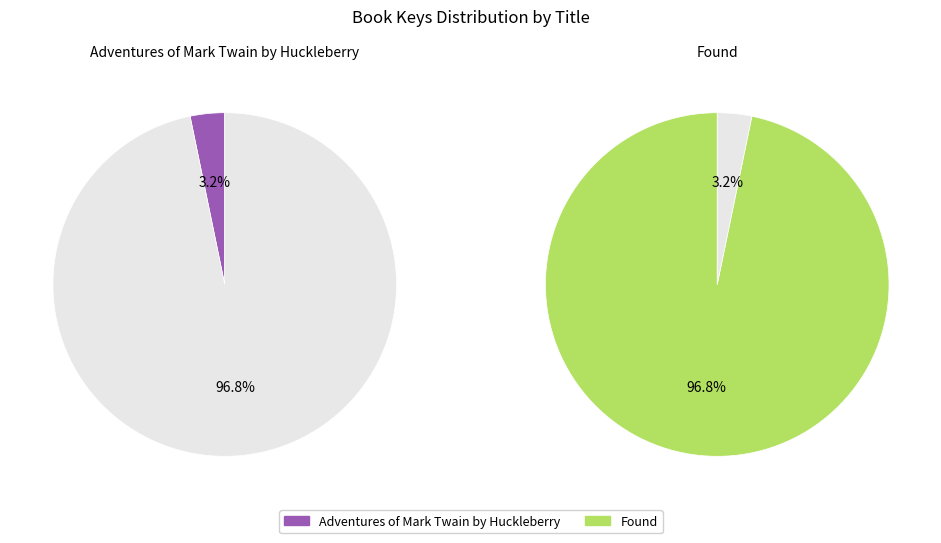

What is the majority slice?

Found